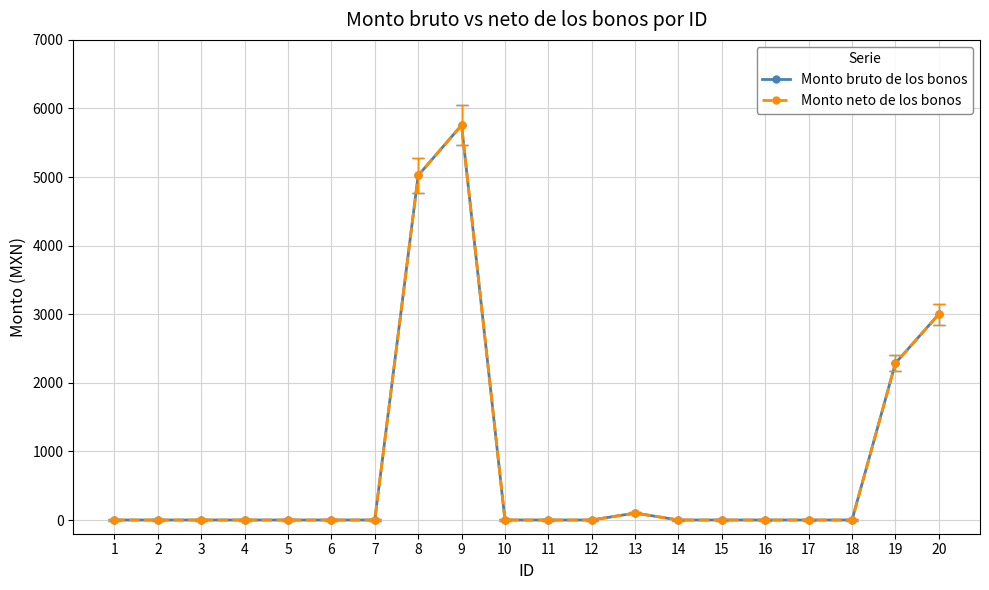

Does the chart have visible grid lines?

Yes